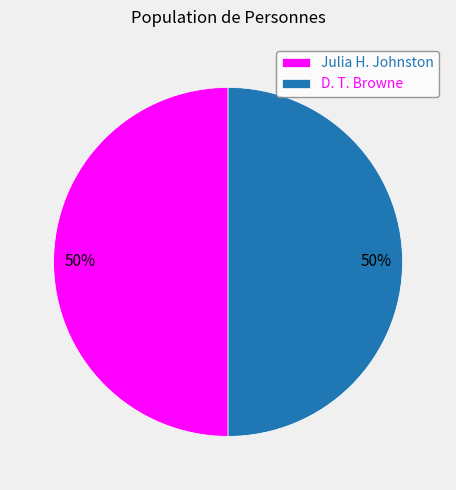

What percentage is the Julia H. Johnston slice, to the nearest percent?

50%